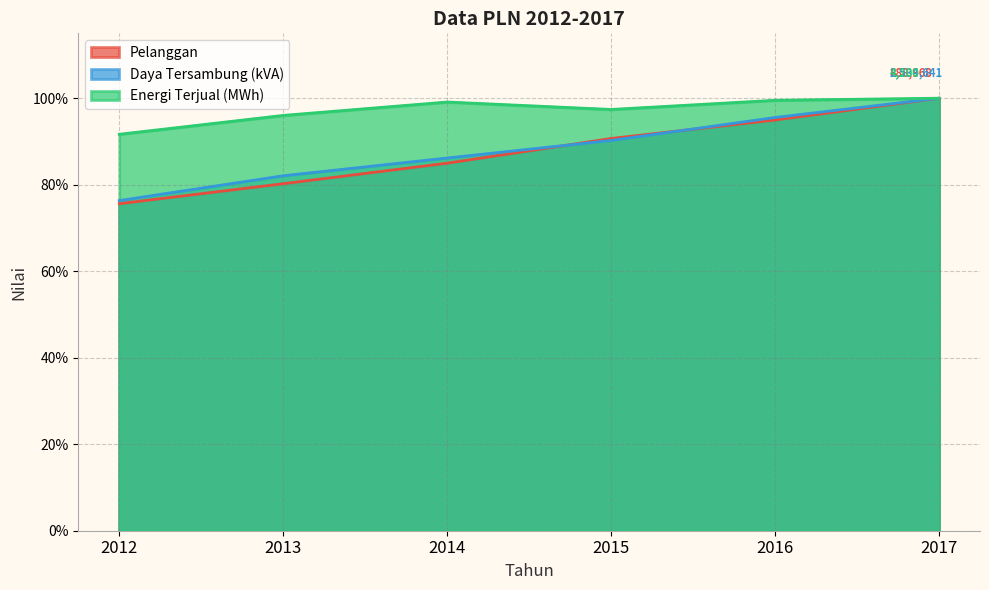

What is the value of the Pelanggan point at the 3rd from the left?

85.0